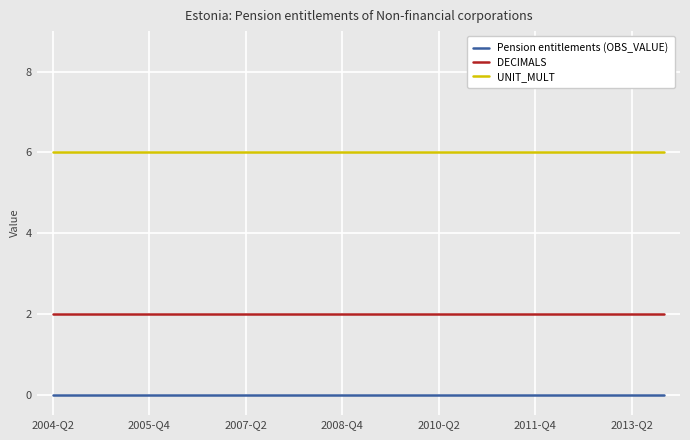

Rank the series by their maximum value, from lowest to highest.

Pension entitlements (OBS_VALUE), DECIMALS, UNIT_MULT